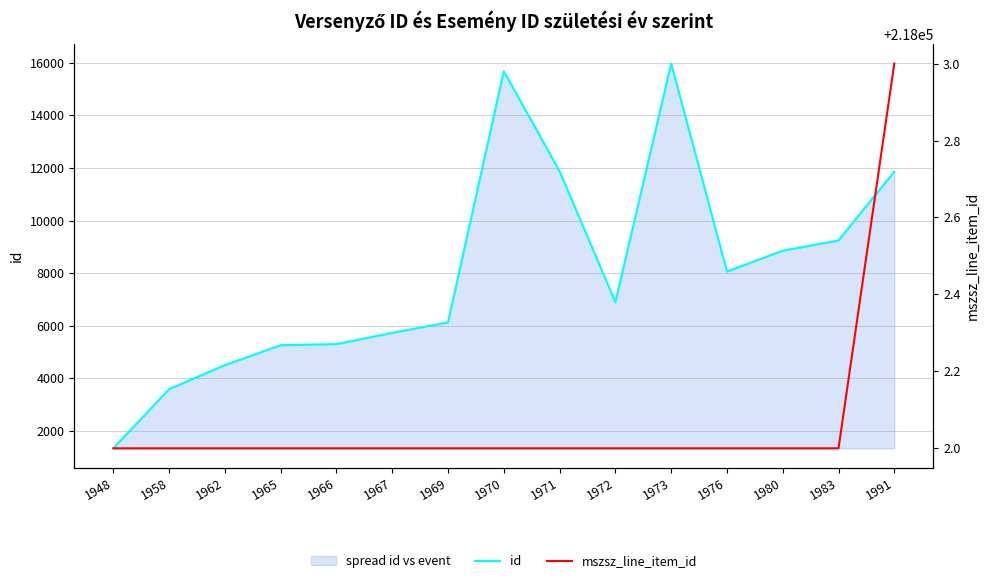

What is the sum of all id values?

120342